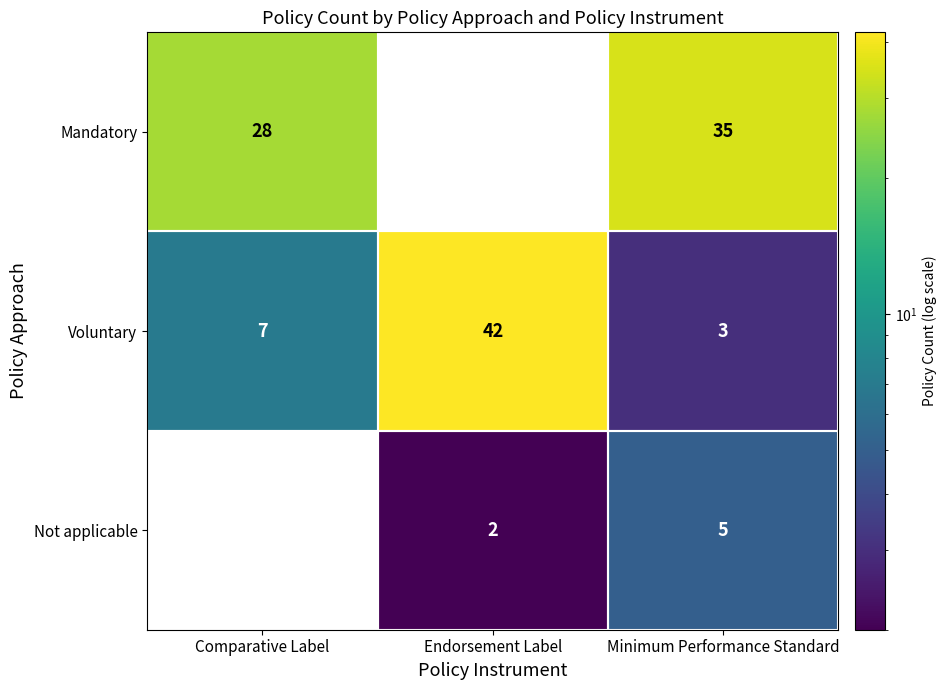

List the labels in order of Voluntary value, smallest first.

Minimum Performance Standard, Comparative Label, Endorsement Label